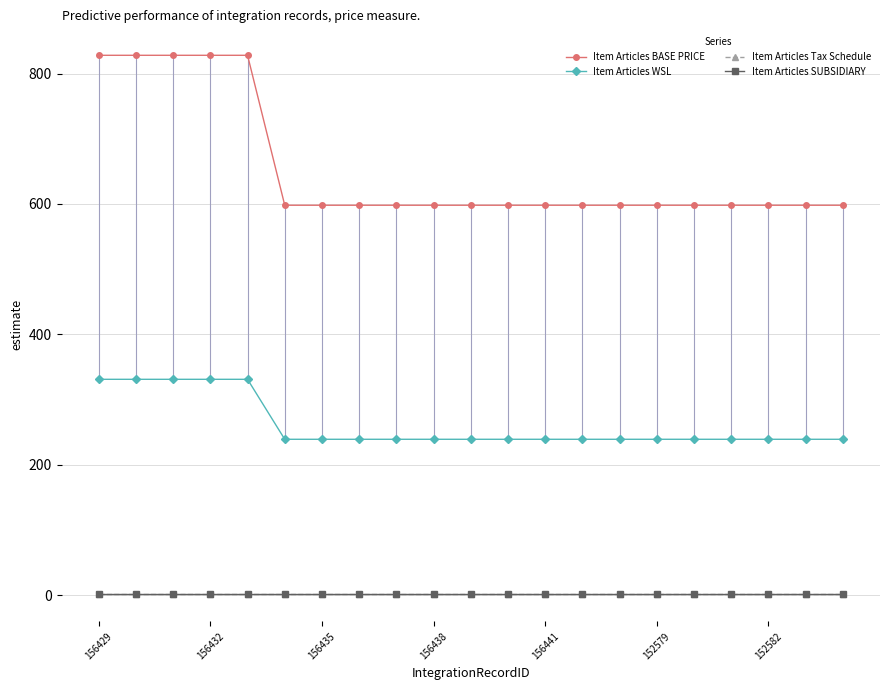

At which category is the sum across all series the highest?

156429